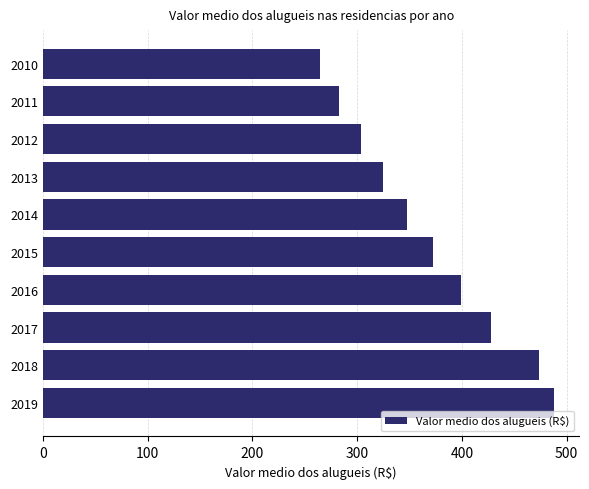

What is the sum of all values?

3685.0